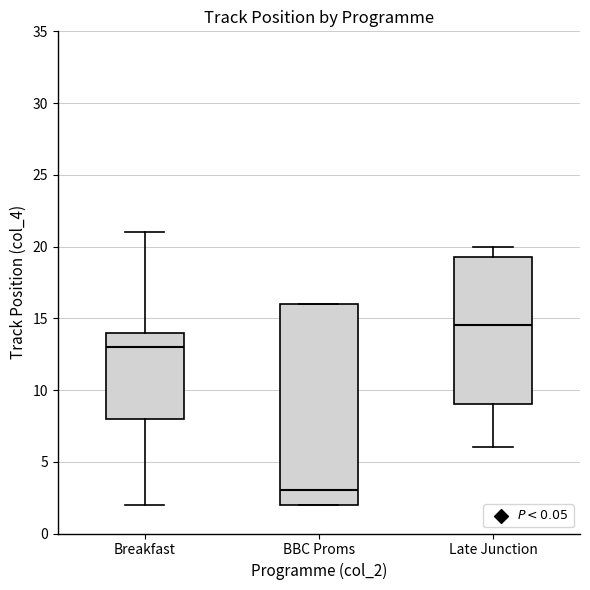

Comparing the boxes themselves (not the whiskers), which one is the tallest?

BBC Proms